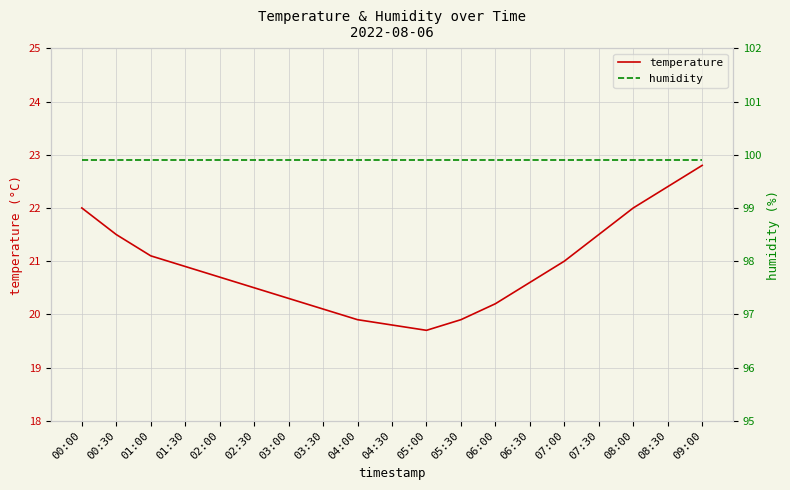

True or false: temperature and humidity intersect in this chart.

False